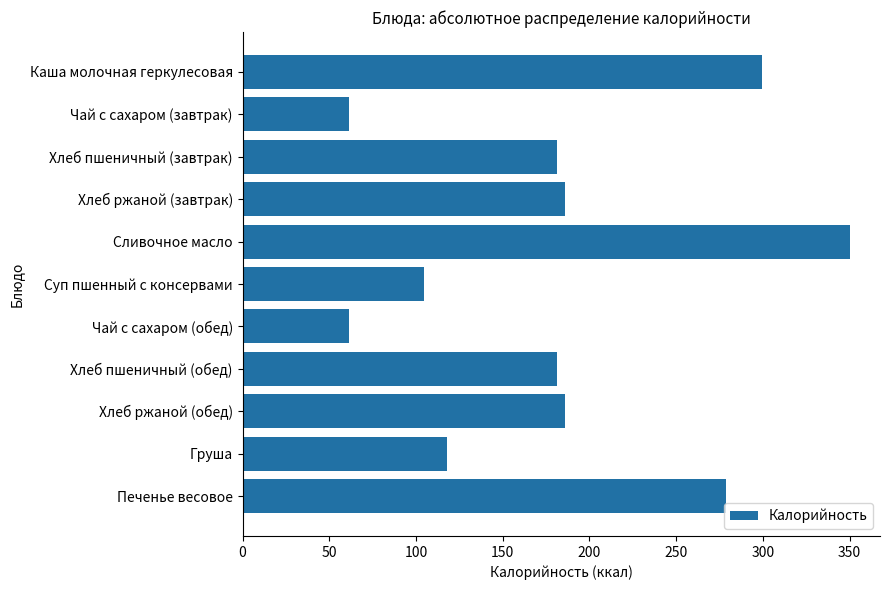

Approximately how many times larger is the value at Чай с сахаром (завтрак) compared to Чай с сахаром (обед)?

1.0